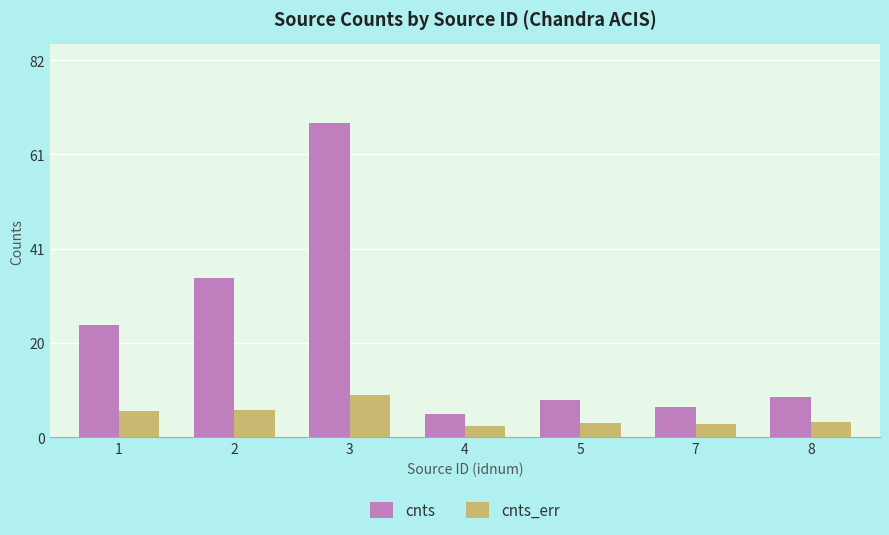

What is the sum of the cnts_err values at 5 and 3?

12.0